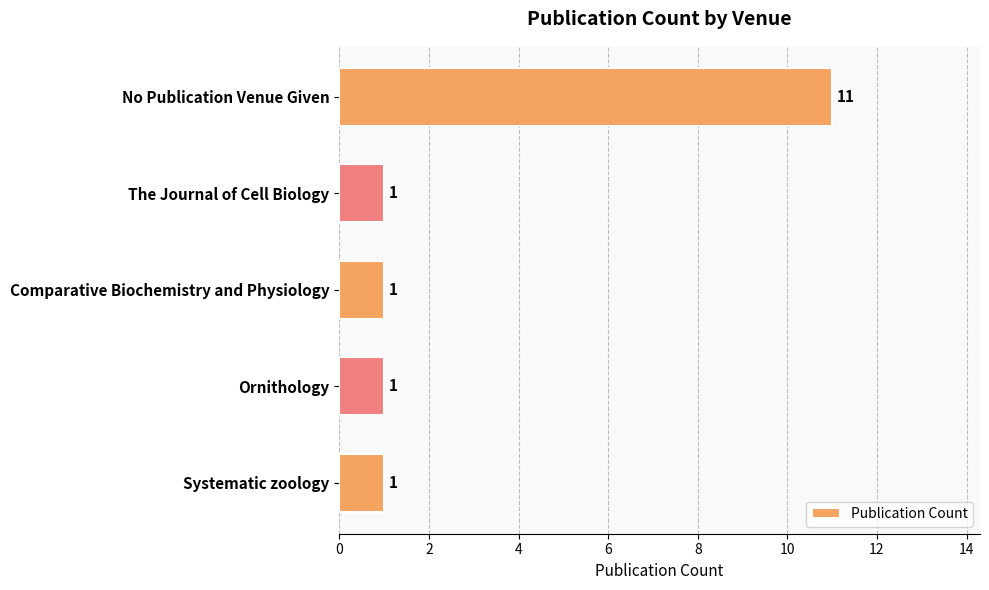

Reading top to bottom, transcribe all the data shown in this chart.

No Publication Venue Given=11	The Journal of Cell Biology=1	Comparative Biochemistry and Physiology=1	Ornithology=1	Systematic zoology=1